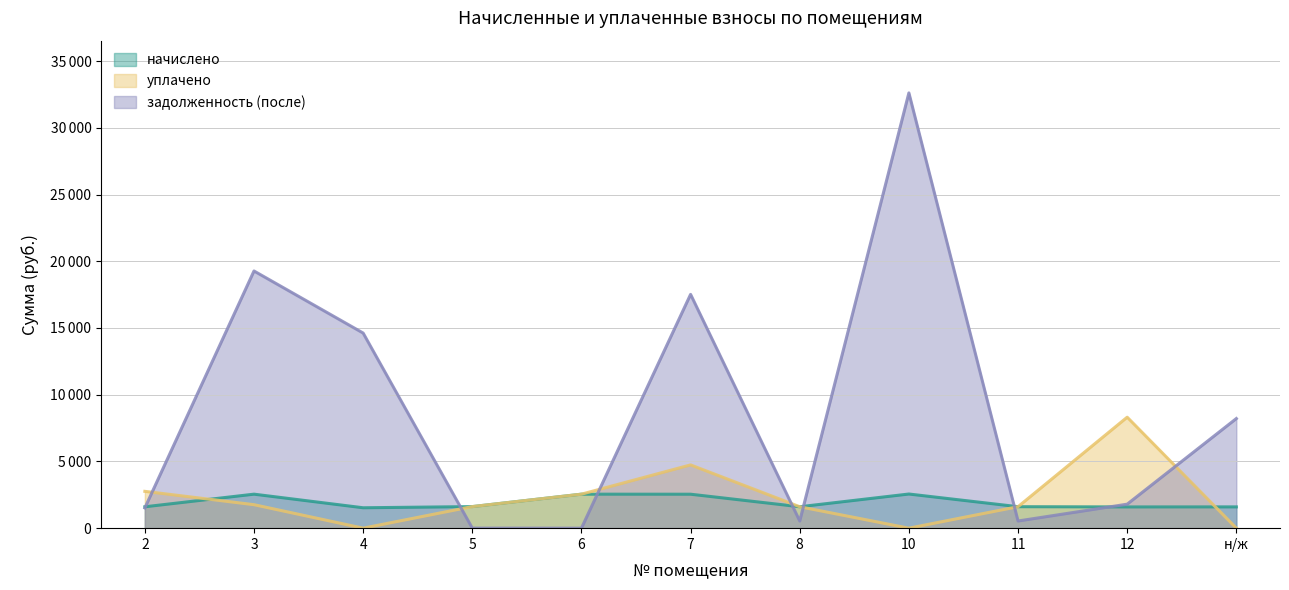

Rank the series by their maximum value, from lowest to highest.

начислено, уплачено, задолженность (после)